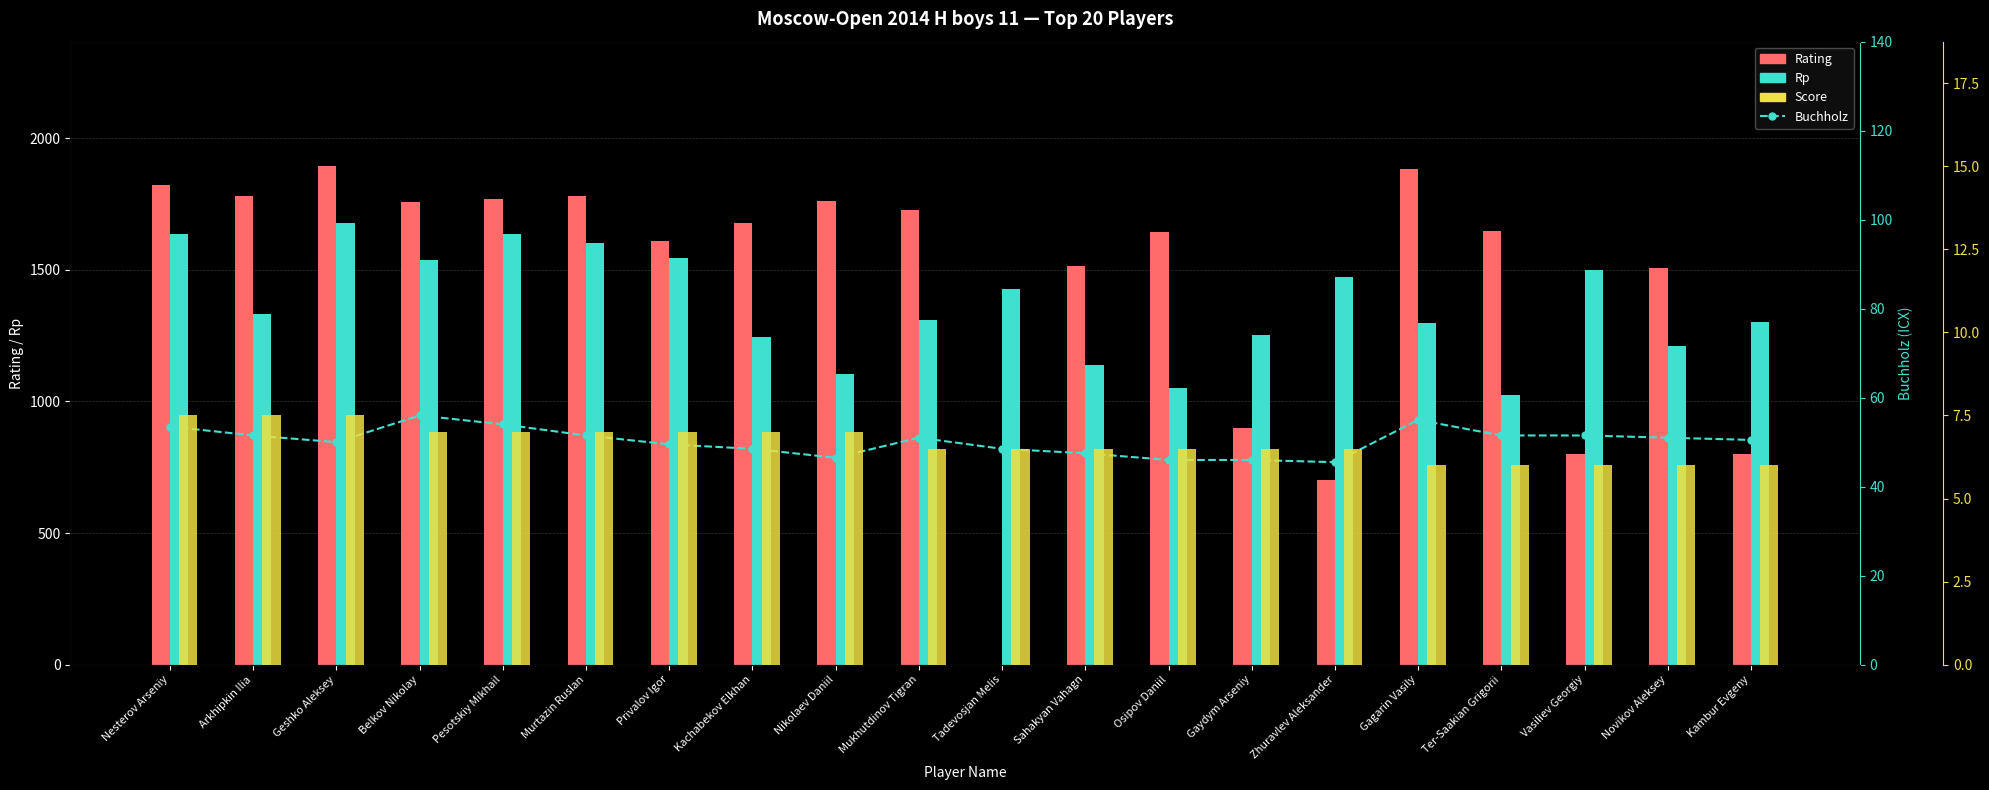

Is it true that Score (x100) equals 2.7 at Ter-Saakian Grigorii?

False